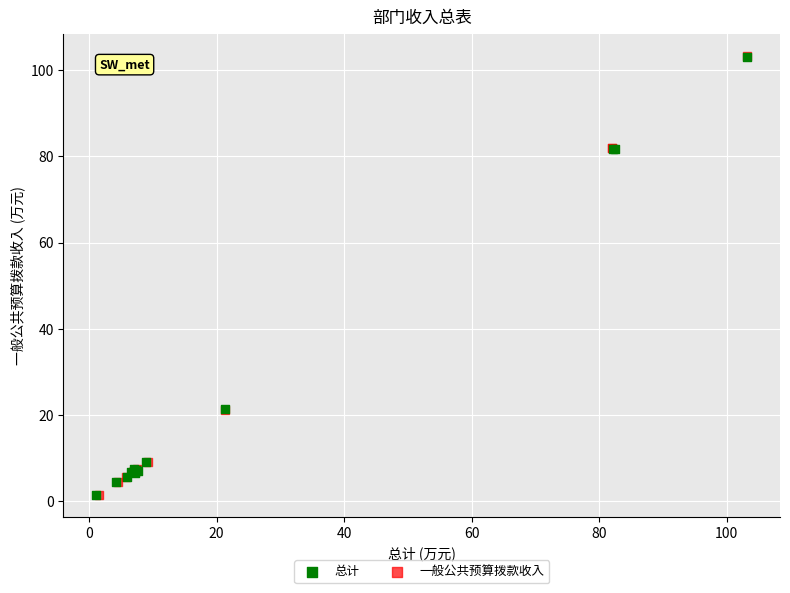

Which series has the largest Y range (max minus min)?

一般公共预算拨款收入